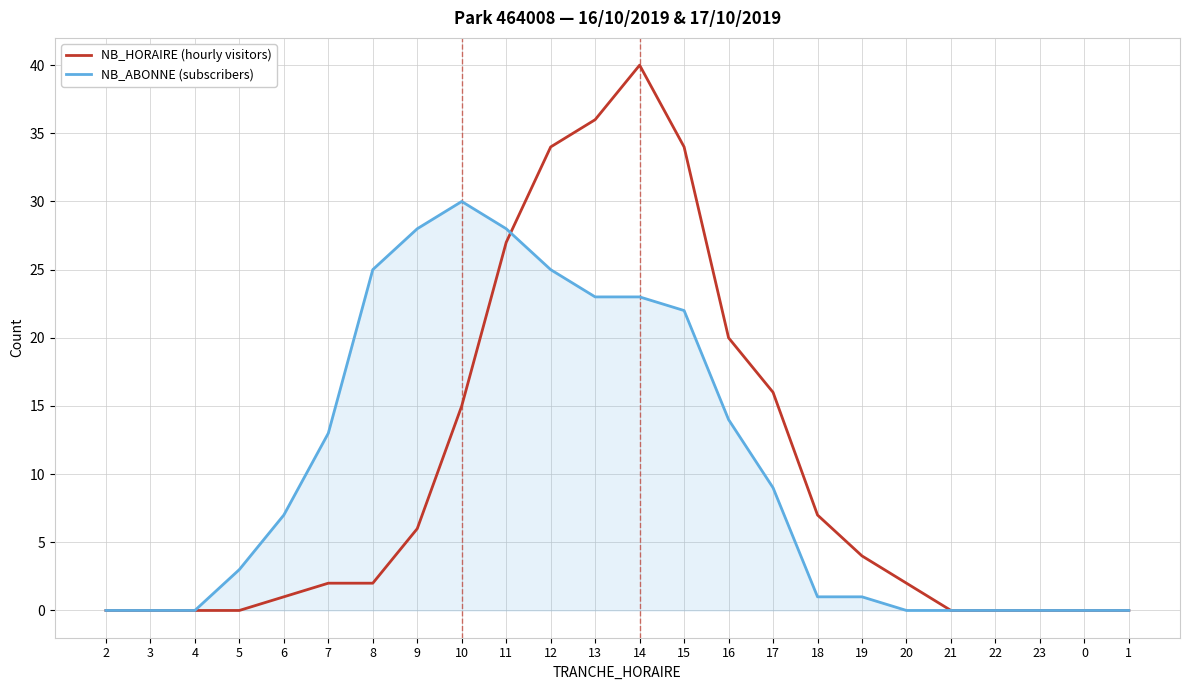

What position from the right is 8?

18